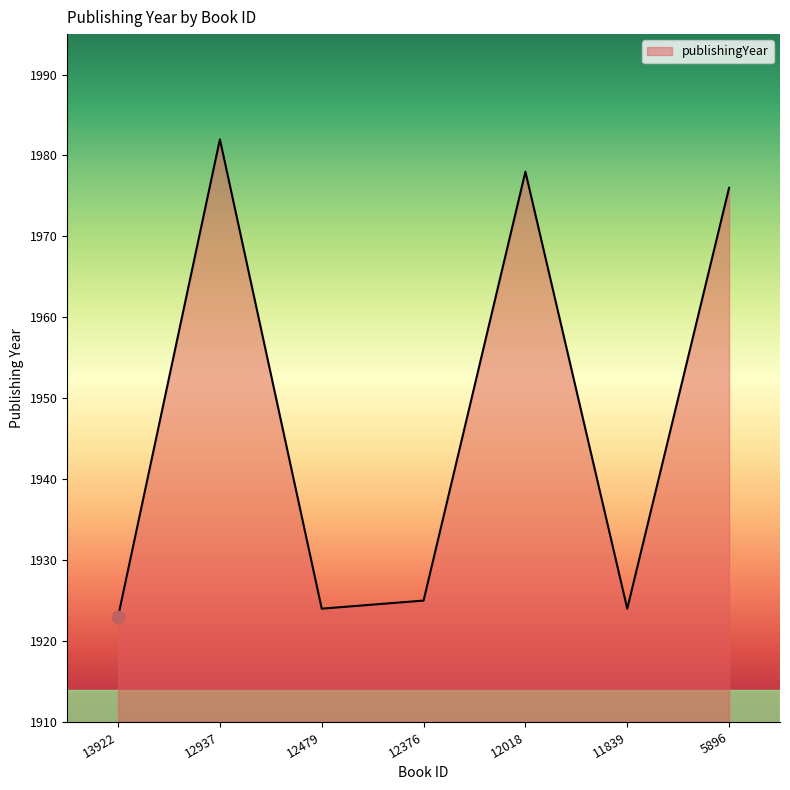

What is the ratio of the value at 12376 to the value at 12937?

1.0